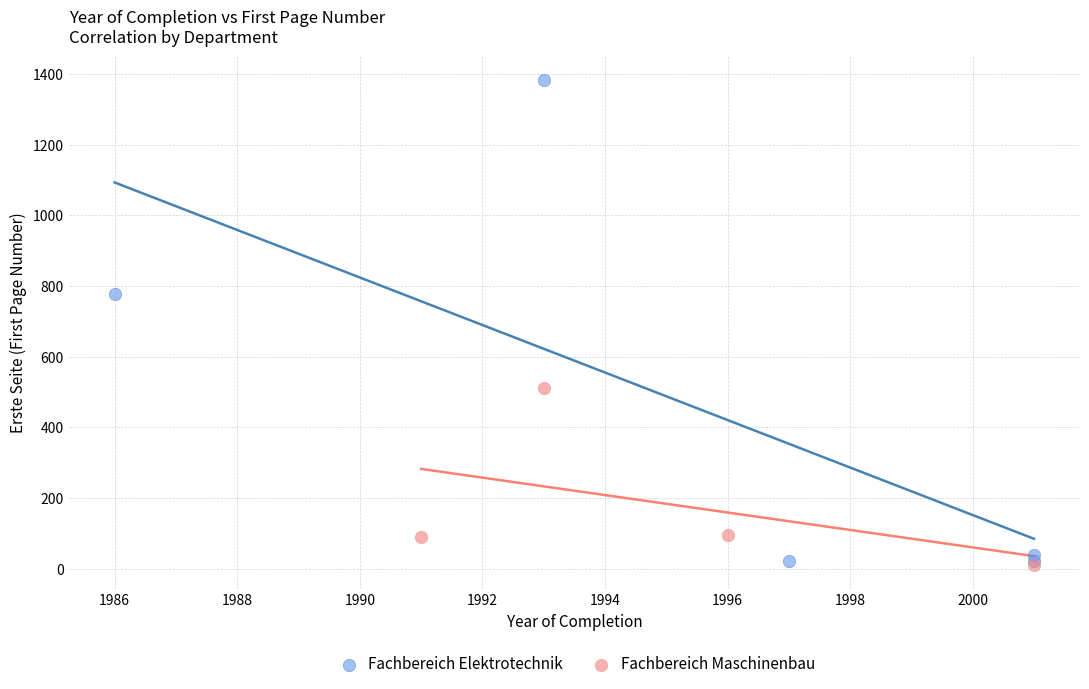

Which series has the largest Y range (max minus min)?

Fachbereich Elektrotechnik